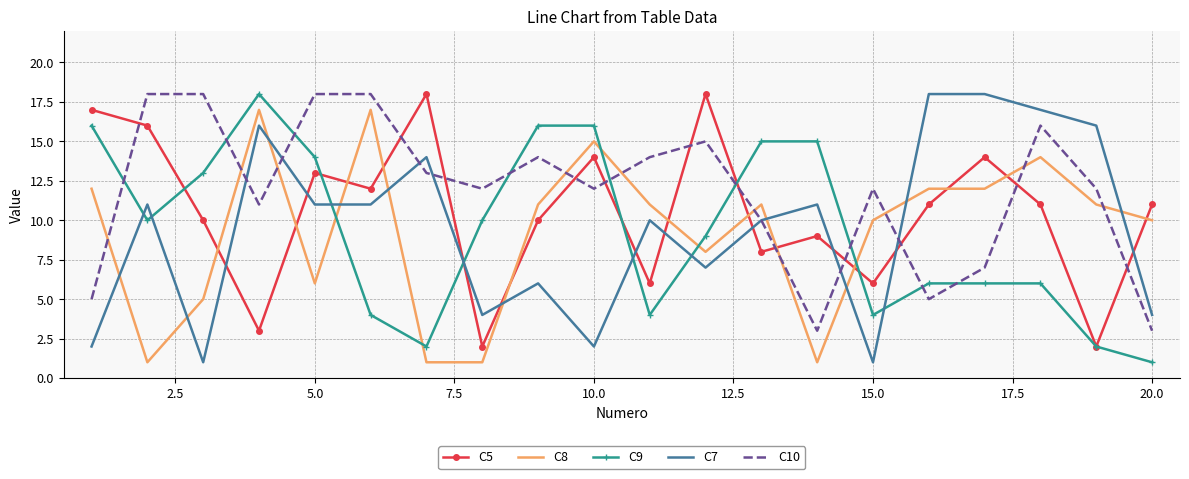

Which series has the largest total across all categories?

C10